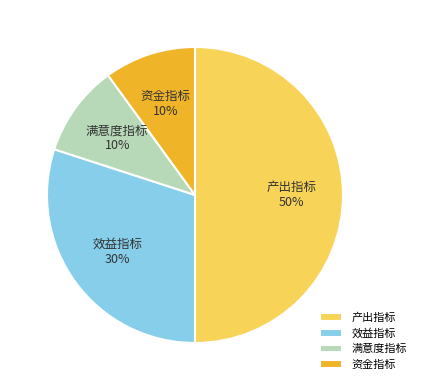

Combined, do 效益指标 and 满意度指标 account for over 50%?

No